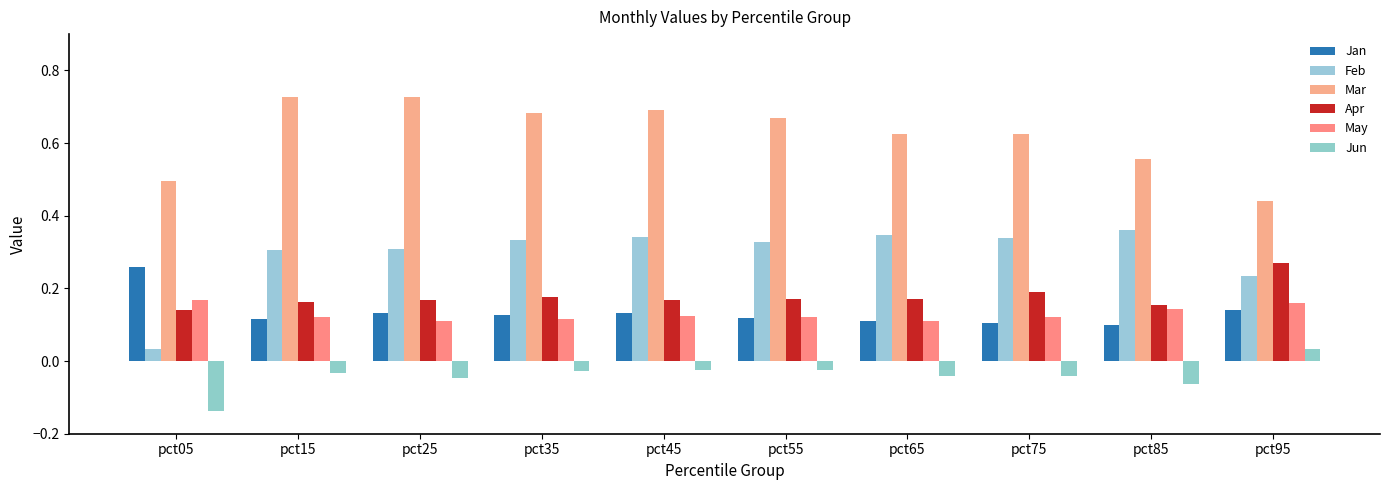

At which category is the sum across all series the highest?

pct45